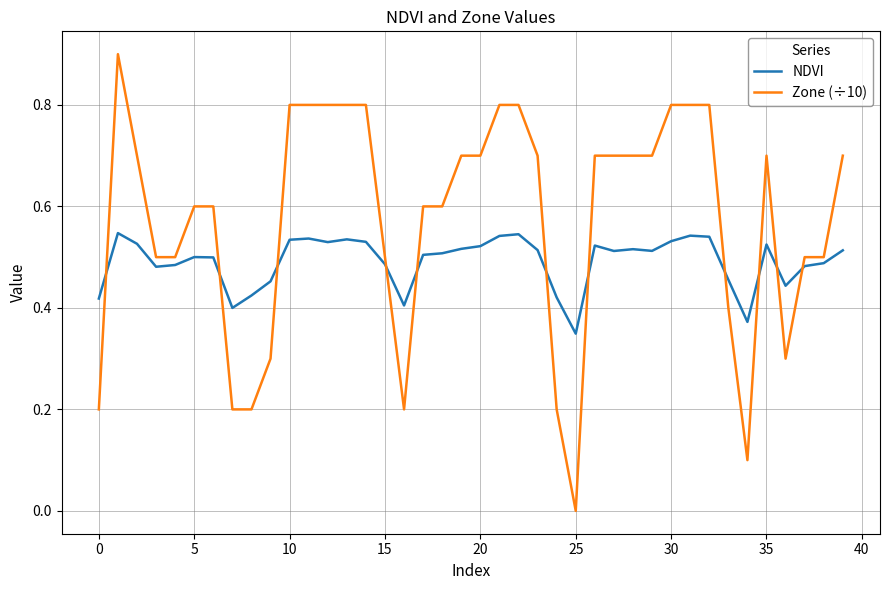

Which series has the largest range (max minus min)?

Zone (÷10)